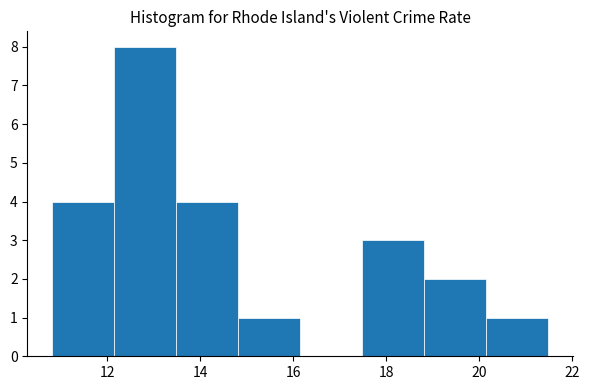

Which range on the x-axis has the tallest bar?

12.2 to 13.4